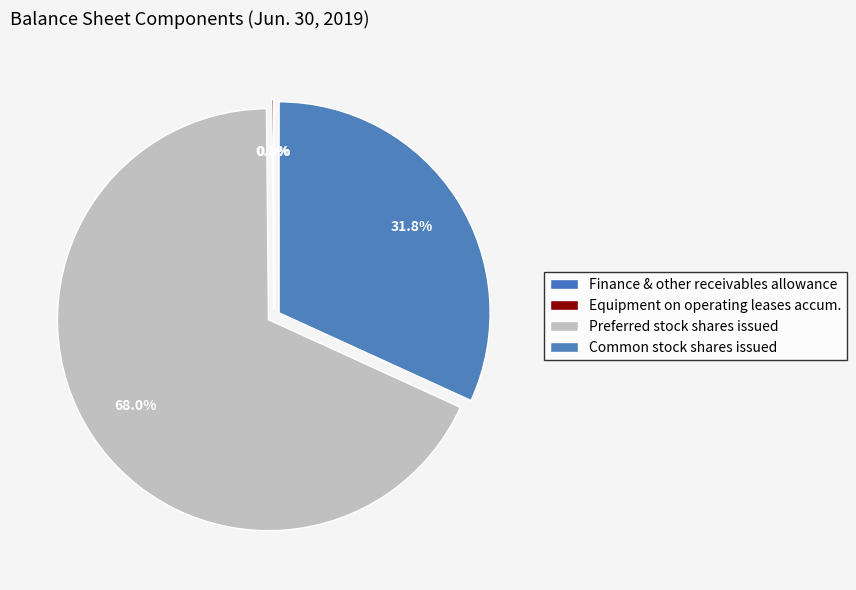

Which category has the biggest portion of the pie?

Preferred stock, shares issued